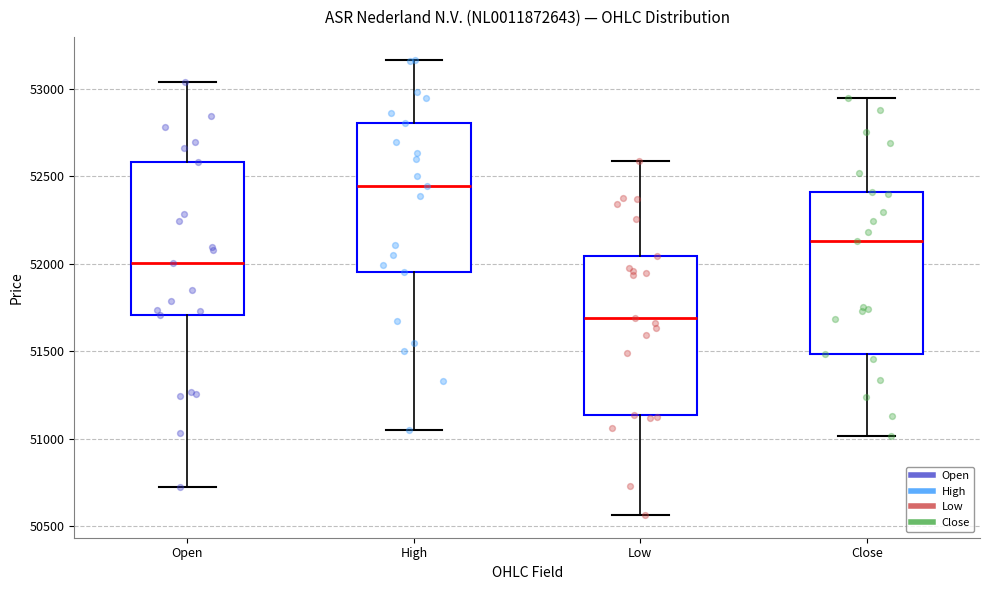

Reading left to right, read every box against the y-axis: the position of its median line, the range the box covers, and the ends of its whiskers. The values are not printed on the chart, so give them approximately, as read against the axis.

Open: median 52000, box 51700 to 52600, whiskers 50700 to 53050
High: median 52450, box 51950 to 52800, whiskers 51050 to 53150
Low: median 51700, box 51150 to 52050, whiskers 50550 to 52600
Close: median 52150, box 51500 to 52400, whiskers 51000 to 52950